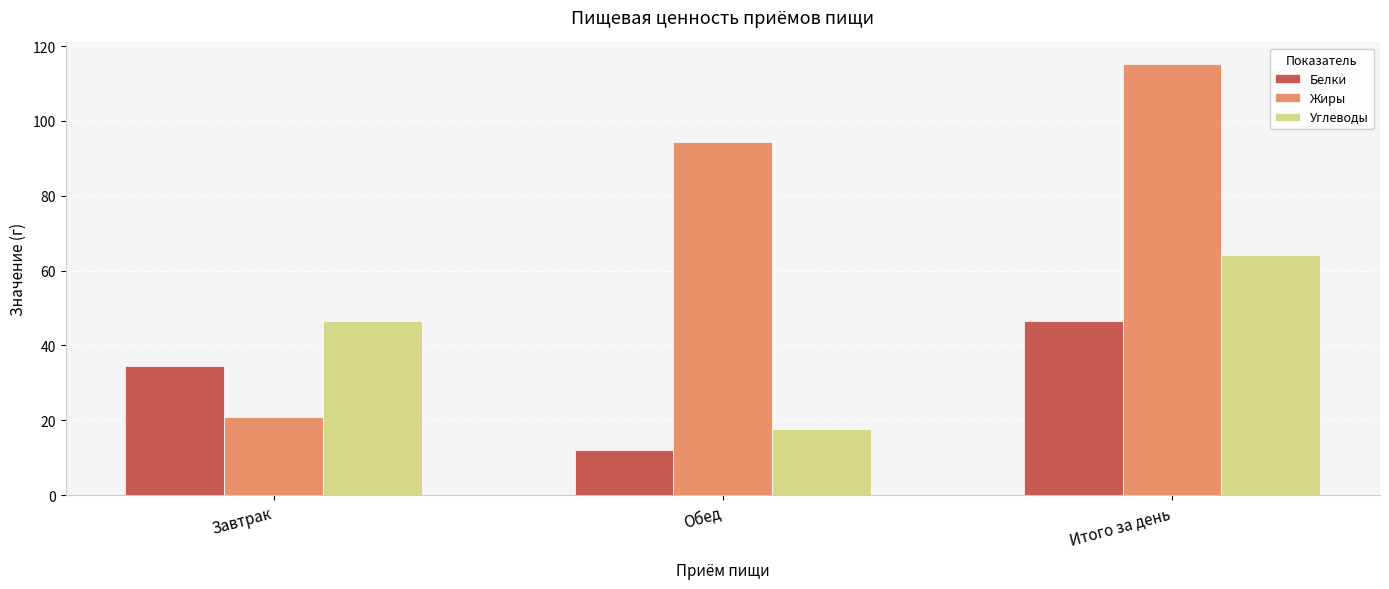

Which series has the widest spread of values?

Жиры